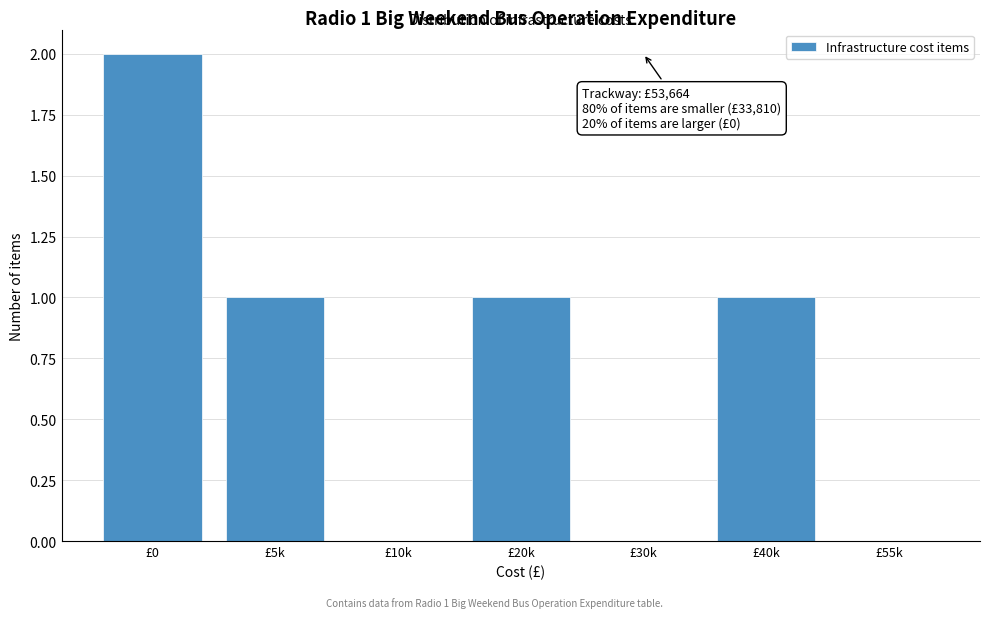

Reading left to right, transcribe all the data shown in this chart.

£0=2	£5k=1	£10k=0	£20k=1	£30k=0	£40k=1	£55k=0